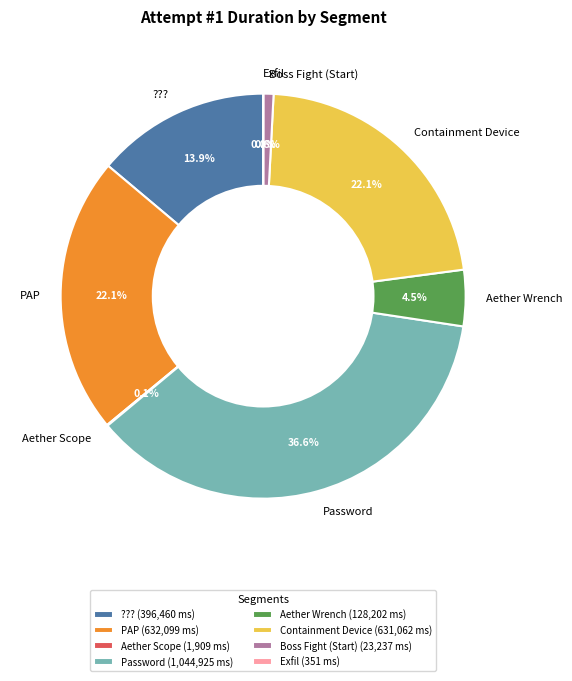

Does Password account for over 50% of the chart?

No